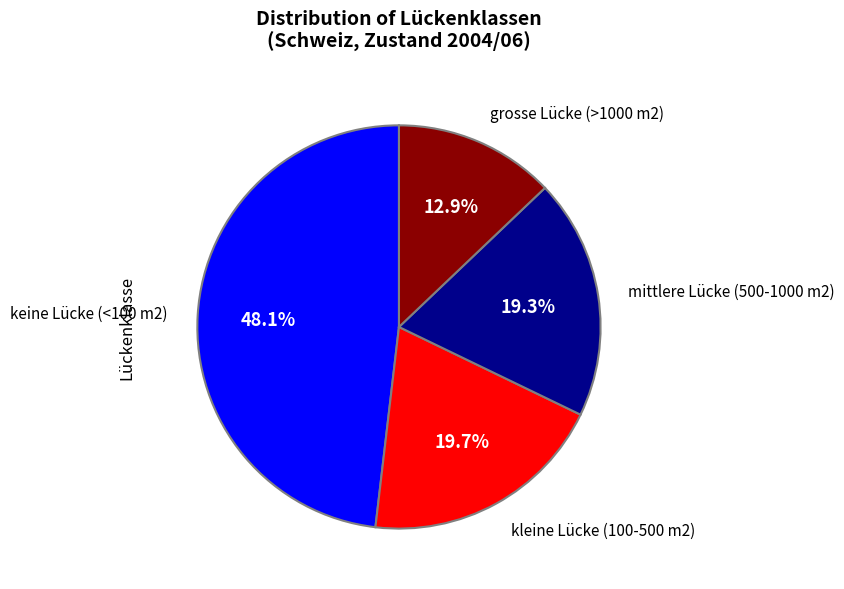

What percentage is the grosse Lücke (>1000 m2) slice, to the nearest percent?

13%